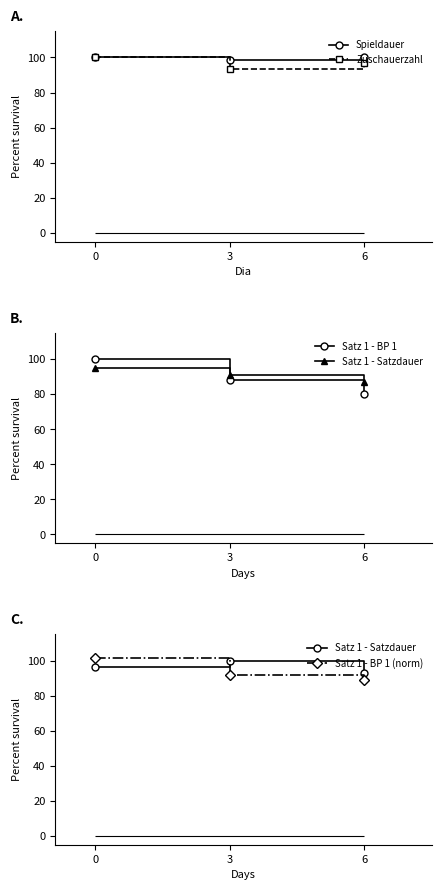

Which category has the highest value in the Satz 1 - Satzdauer series?

3